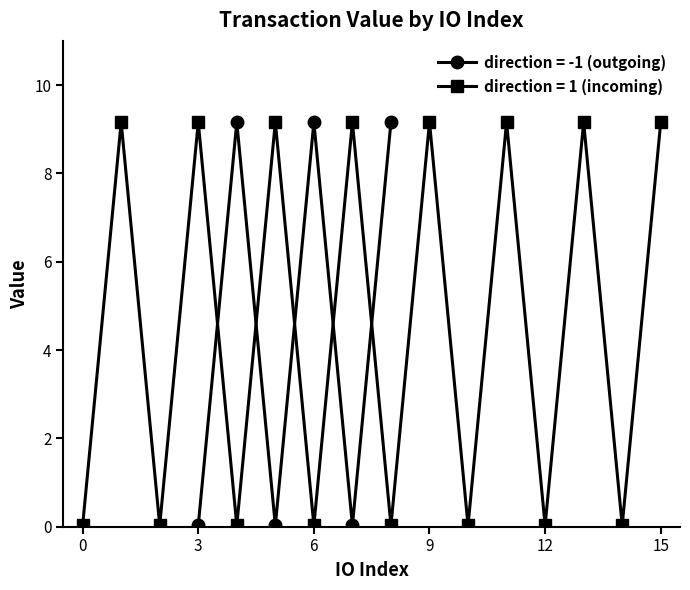

Reading left to right, what are all the values shown in this chart?

0.0	9.2	0.0	9.2	0.0	9.2	0.0	9.2	0.0	9.2	0.0	9.2	0.0	9.2	0.0	9.2